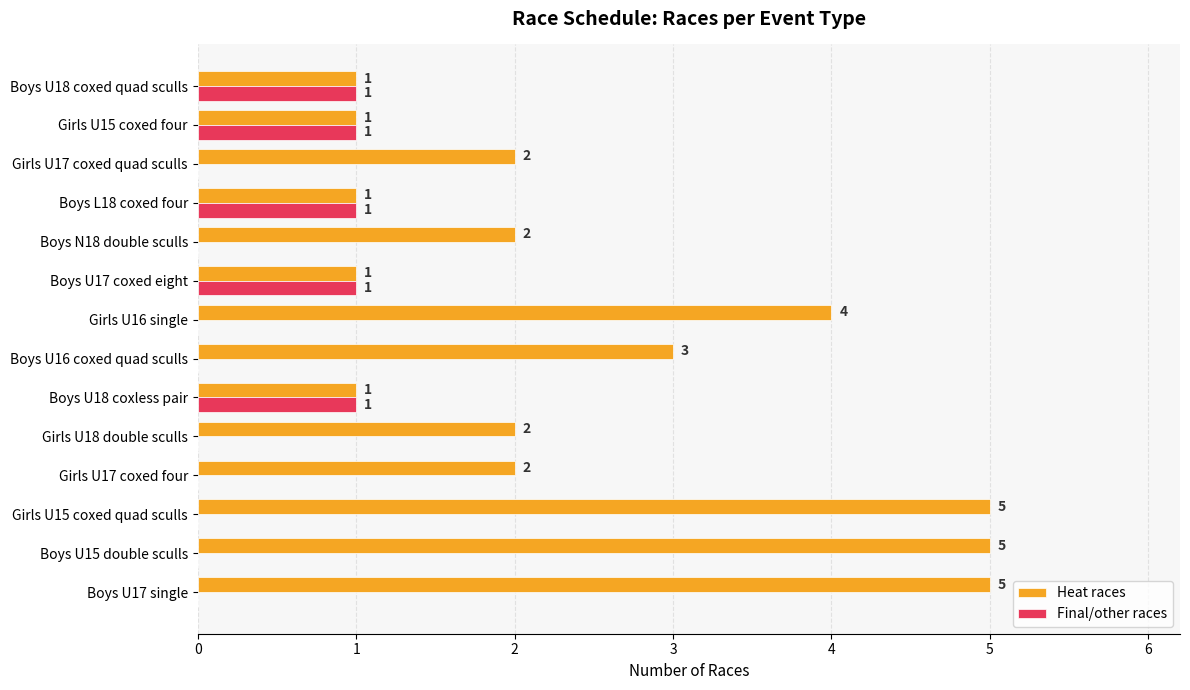

Which series has the largest total across all categories?

Heat races